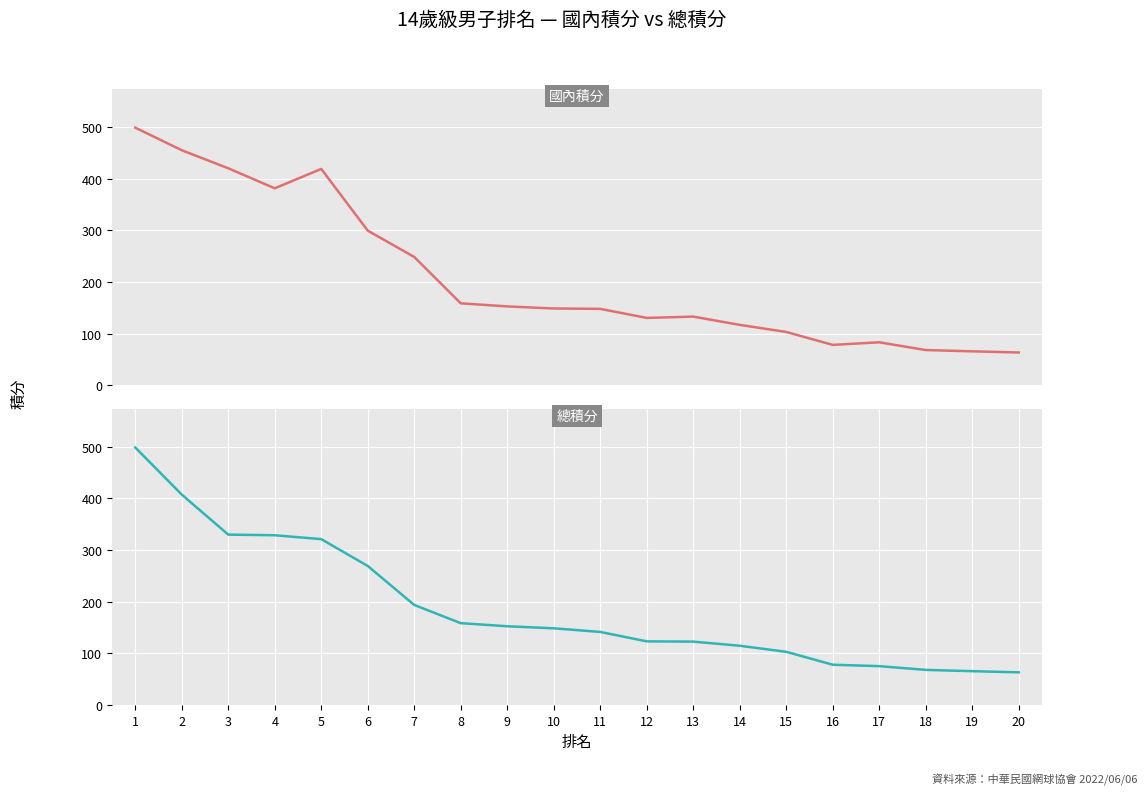

The 總積分 series shows 221.3 at 11. True or false?

False